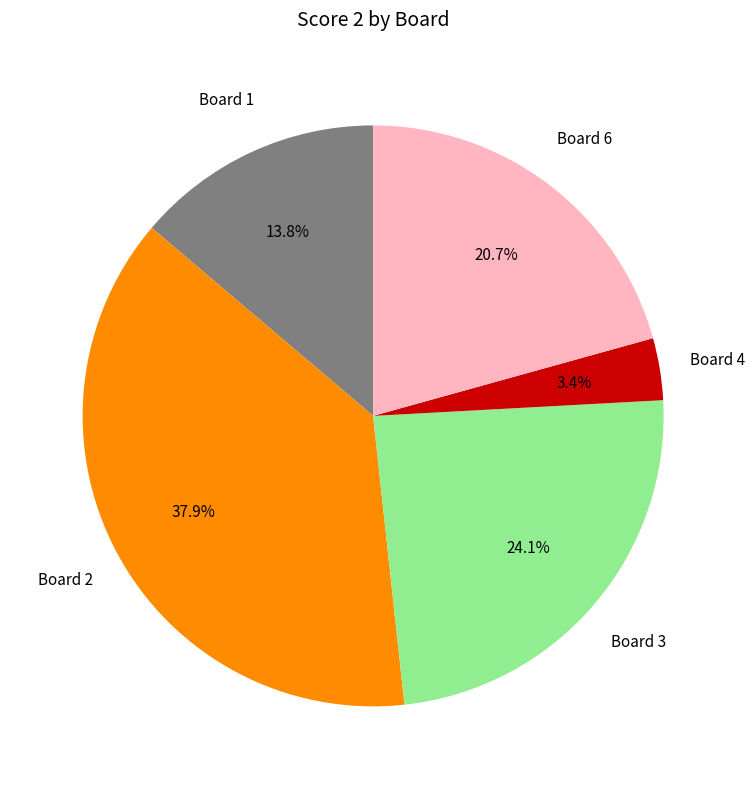

Is there any slice that represents more than half of the pie?

No